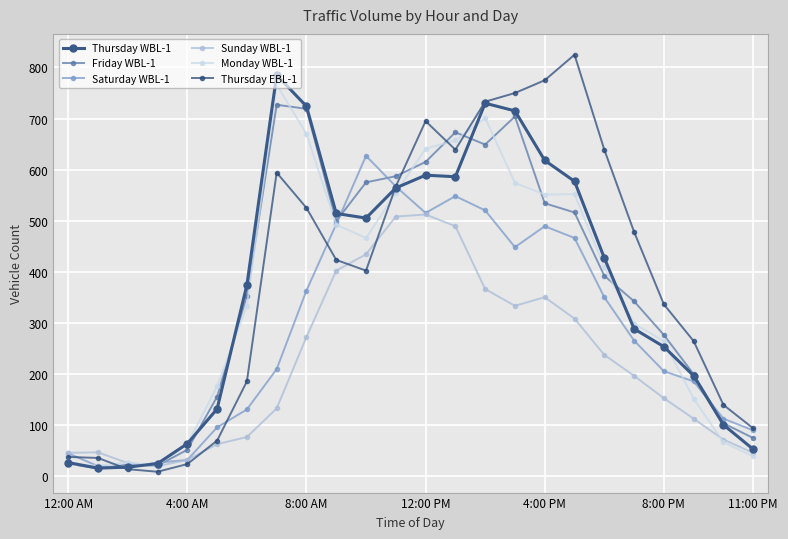

How many times do Friday WBL-1 and Saturday WBL-1 cross each other?

6